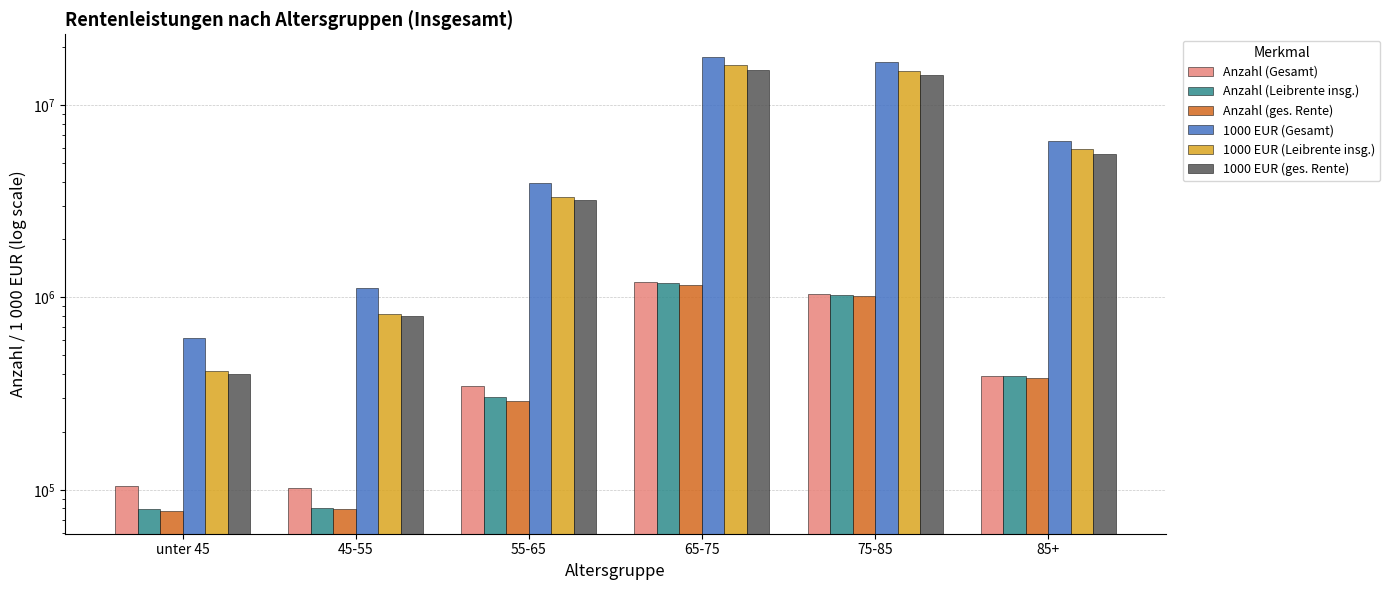

Are the bars grouped side by side (vs. stacked)?

Yes